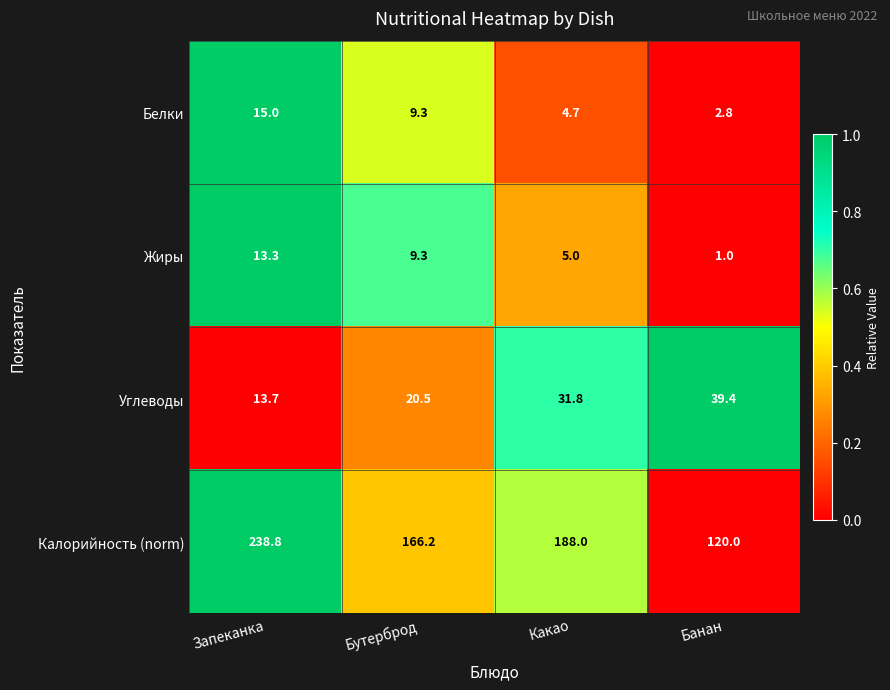

At Какао, list the series in order from smallest to largest.

Белки, Жиры, Углеводы, Калорийность (norm)